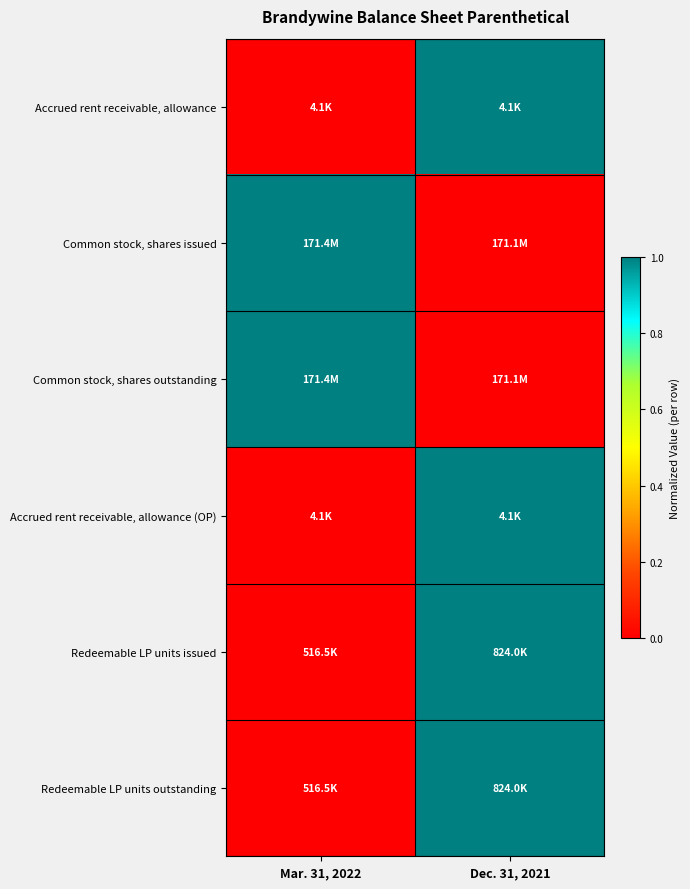

How many data points does each series have?

2